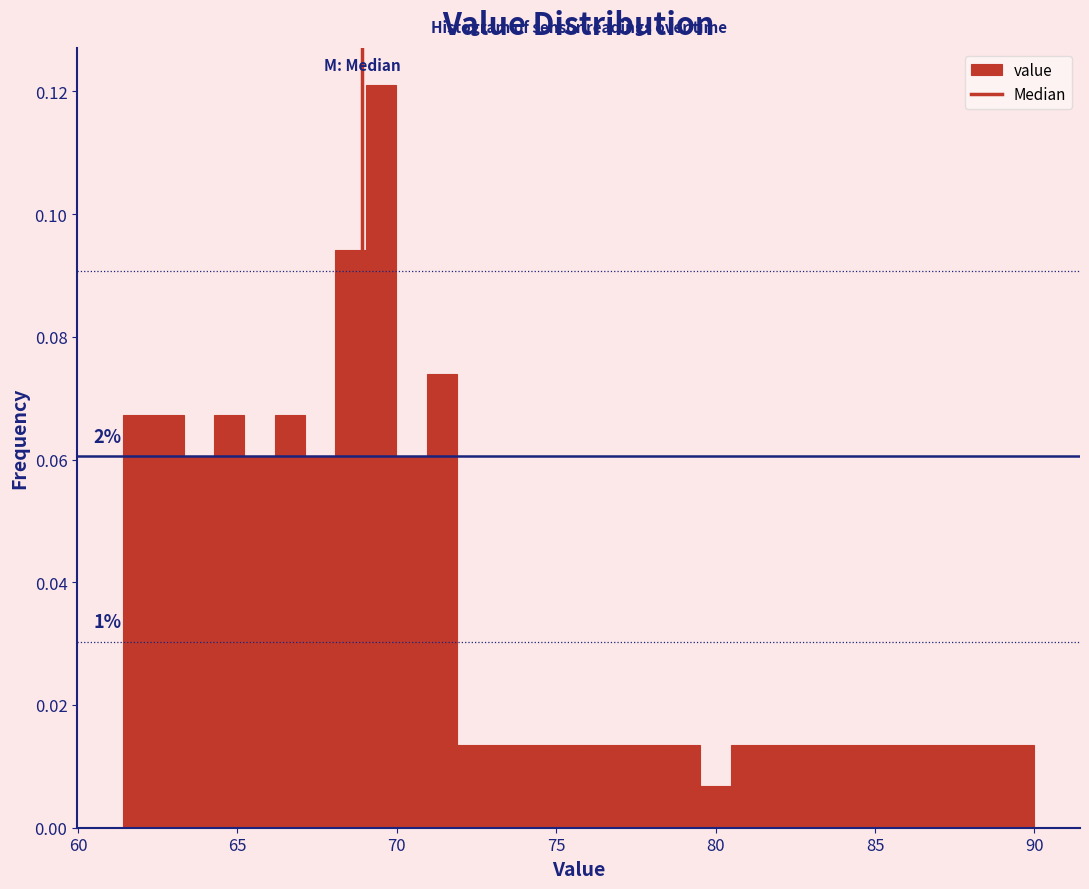

Read against the x-axis, roughly where is the centre of the tallest bar?

69.5